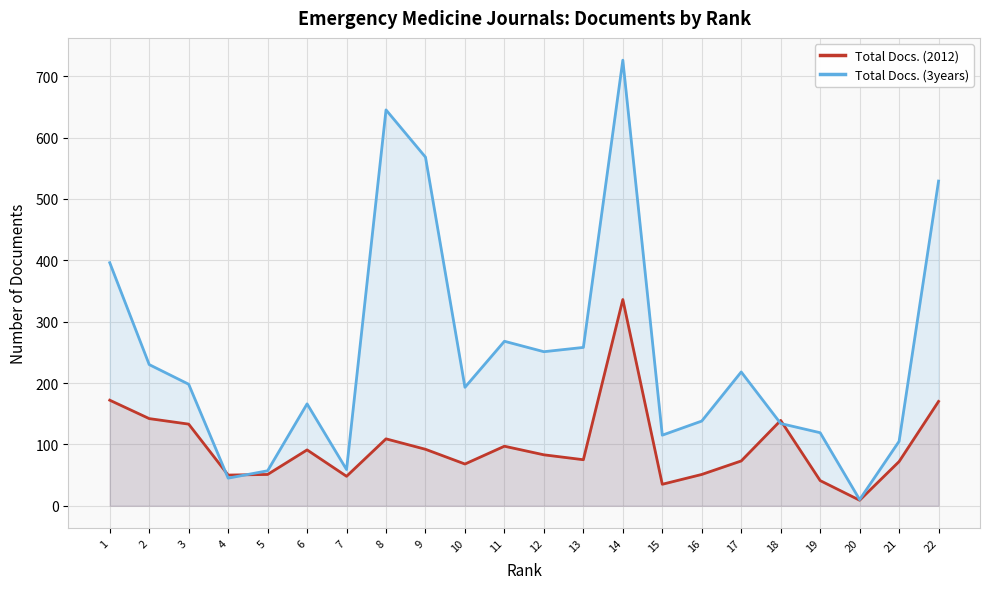

Reading left to right, extract all data points from this chart.

Total Docs. (2012): 1=172	2=142	3=133	4=50	5=51	6=91	7=48	8=109	9=92	10=68	11=97	12=83	13=75	14=336	15=35	16=51	17=73	18=139	19=41	20=9	21=72	22=170
Total Docs. (3years): 1=396	2=230	3=198	4=45	5=57	6=166	7=59	8=645	9=568	10=193	11=268	12=251	13=258	14=726	15=115	16=138	17=218	18=134	19=119	20=10	21=105	22=529